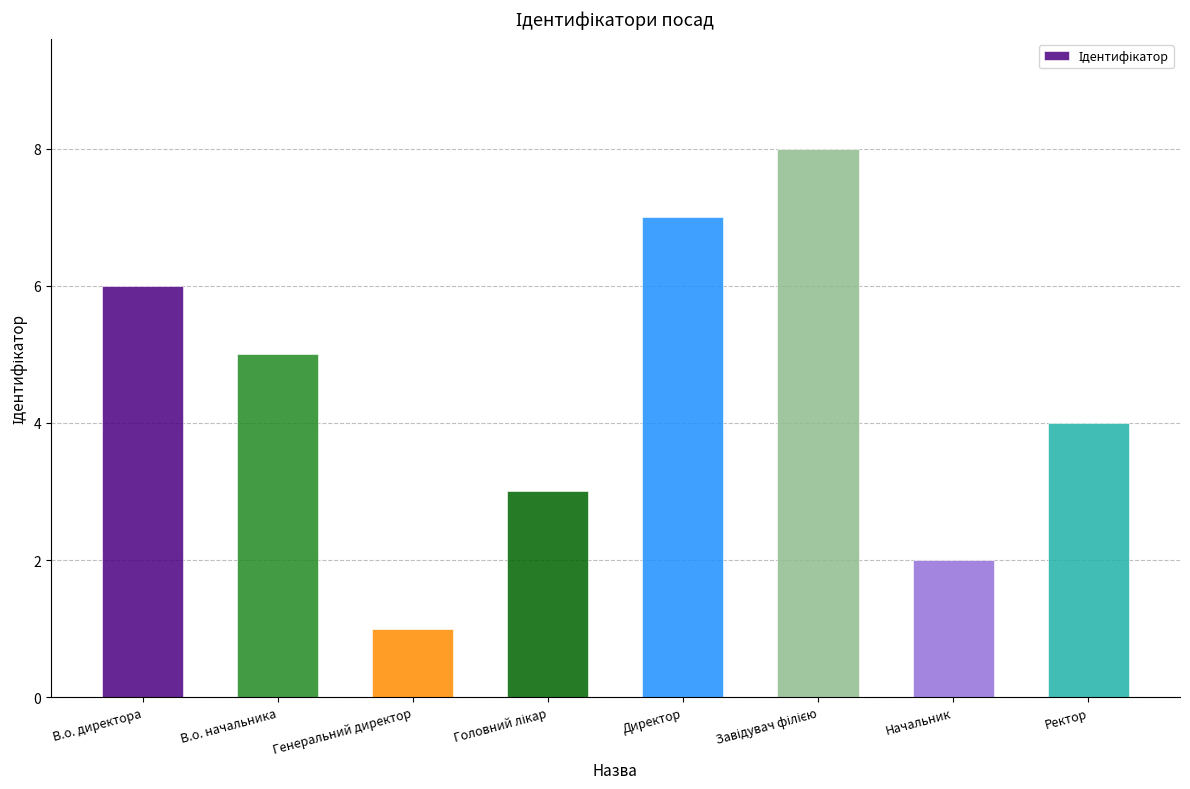

What is the label of the 1st bar from the left?

В.о. директора